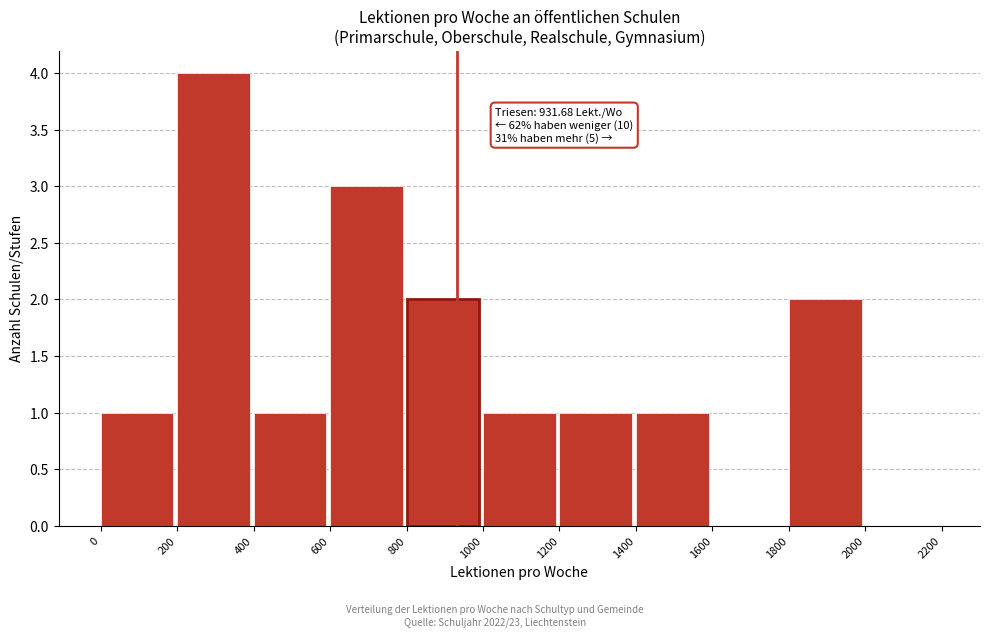

Over which range of the x-axis is the bar tallest?

200 to 400